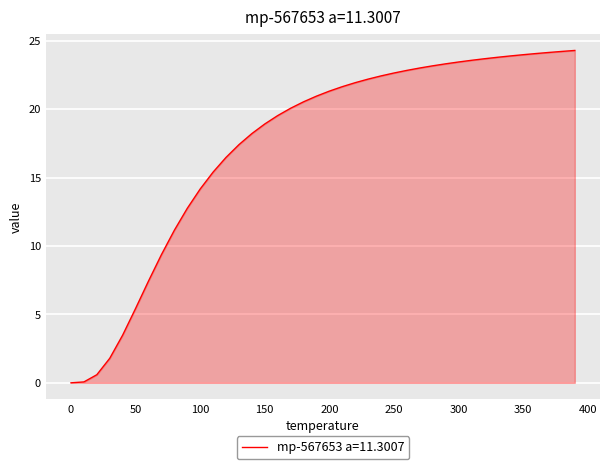

What is the greatest value displayed?

24.3